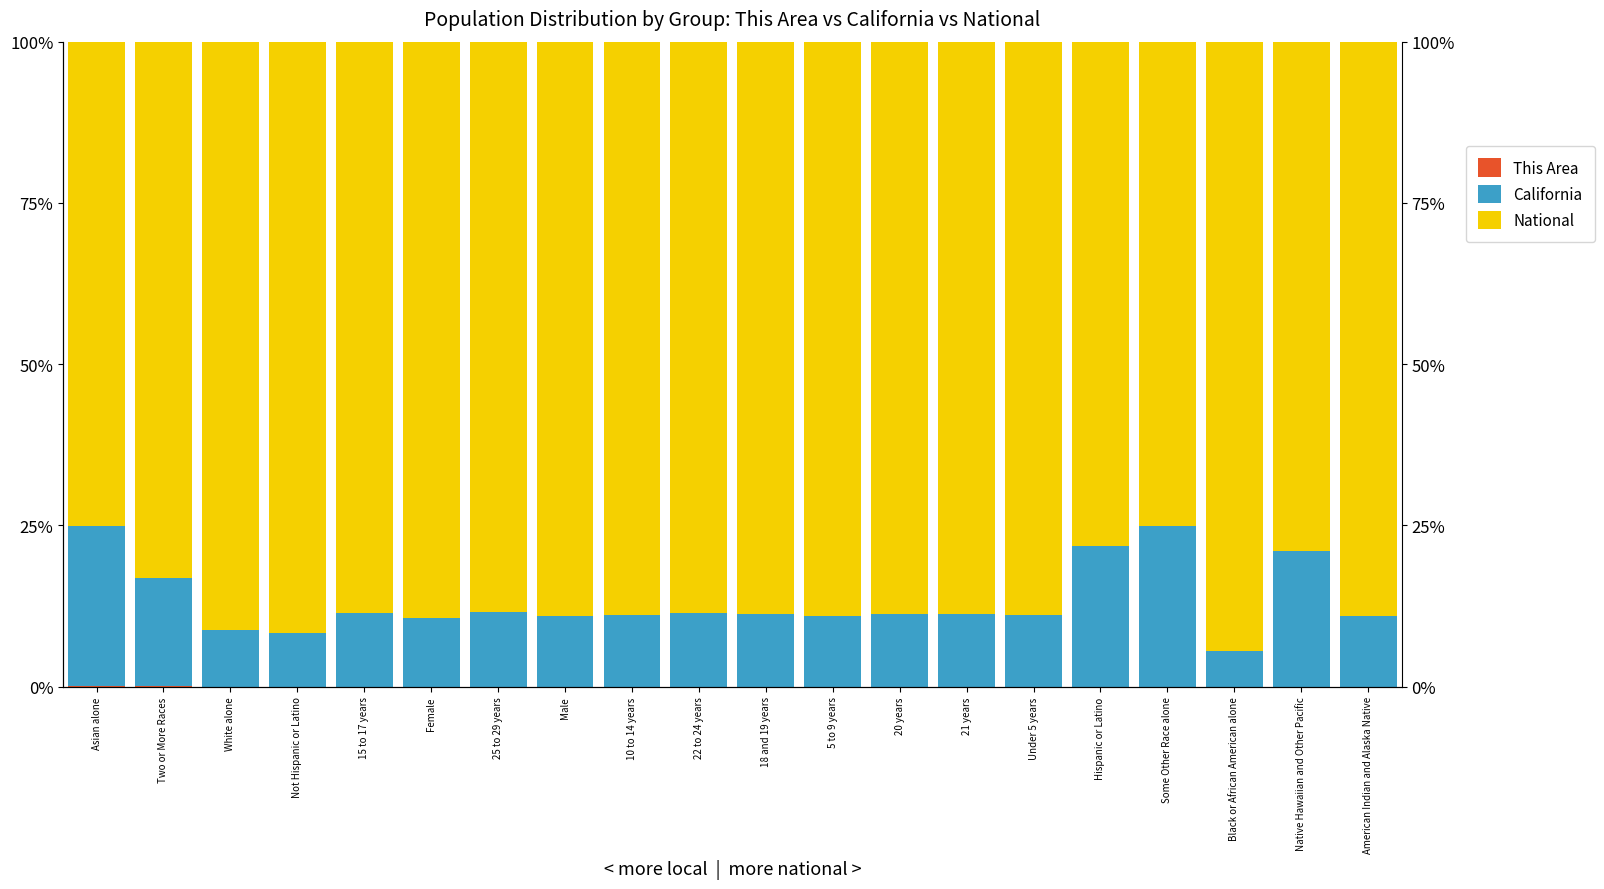

Between Under 5 years and American Indian and Alaska Native, which series saw the biggest shift?

National